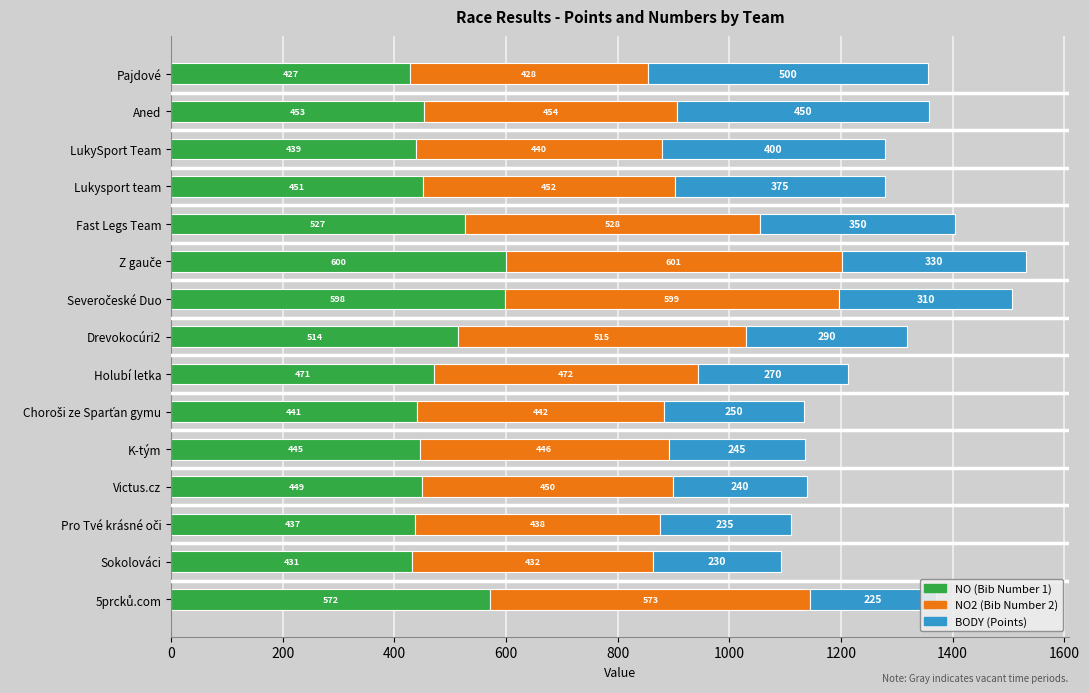

What are all the series names shown in the legend?

NO, NO2, BODY